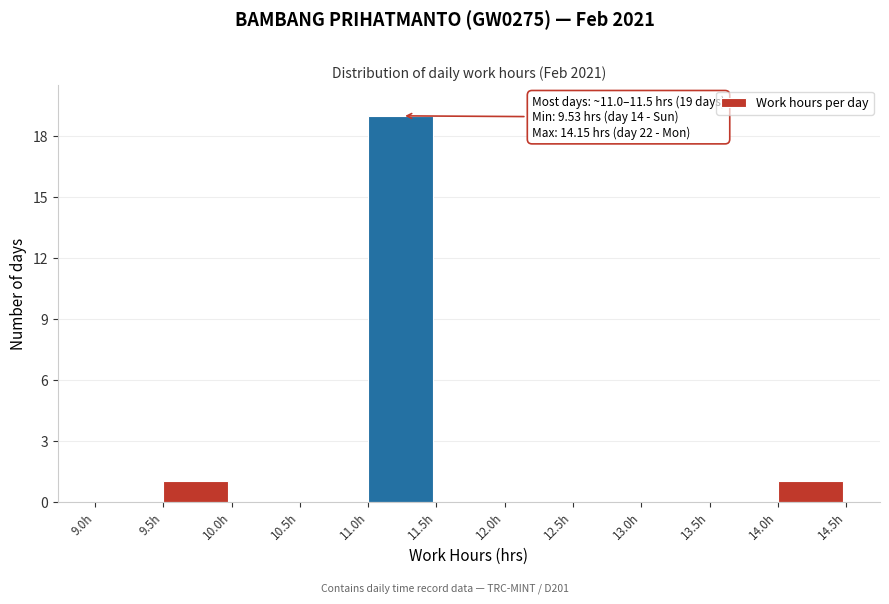

Over which range of the x-axis is the bar tallest?

11.0 to 11.5